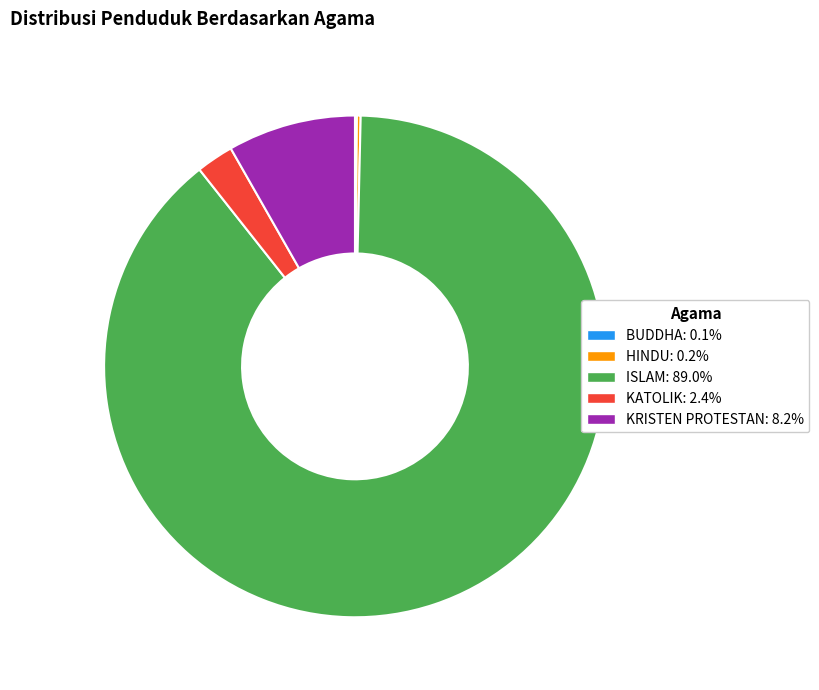

Which category has the biggest portion of the pie?

ISLAM